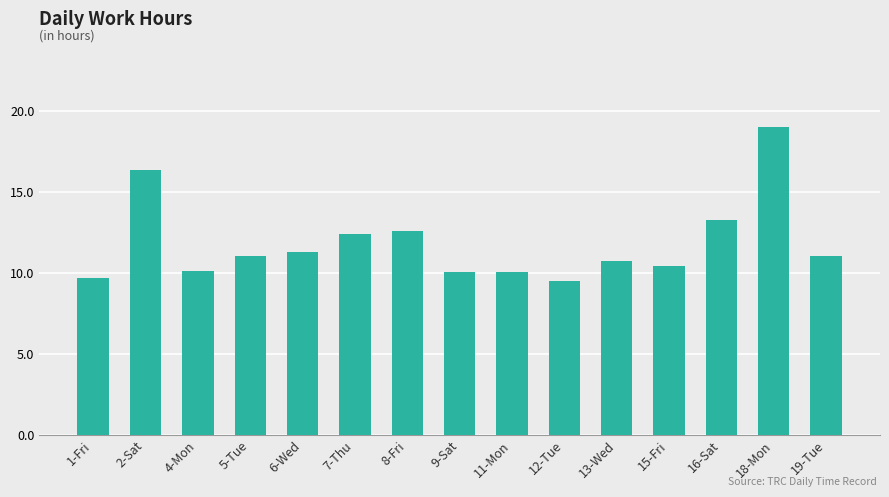

What is the ratio of the value at 7-Thu to the value at 13-Wed?

1.2